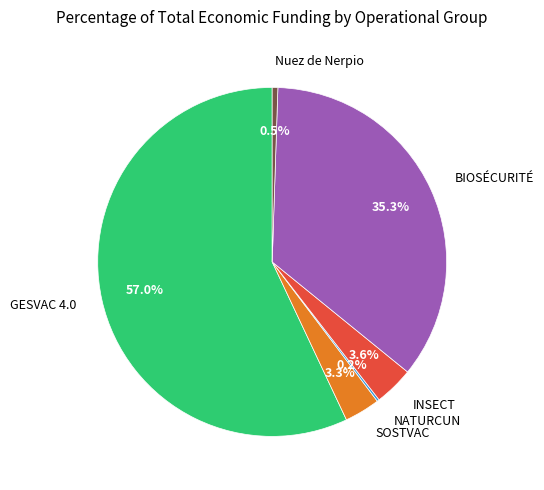

What is the ratio of the value at GESVAC 4.0 to the value at BIOSÉCURITÉ?

1.6